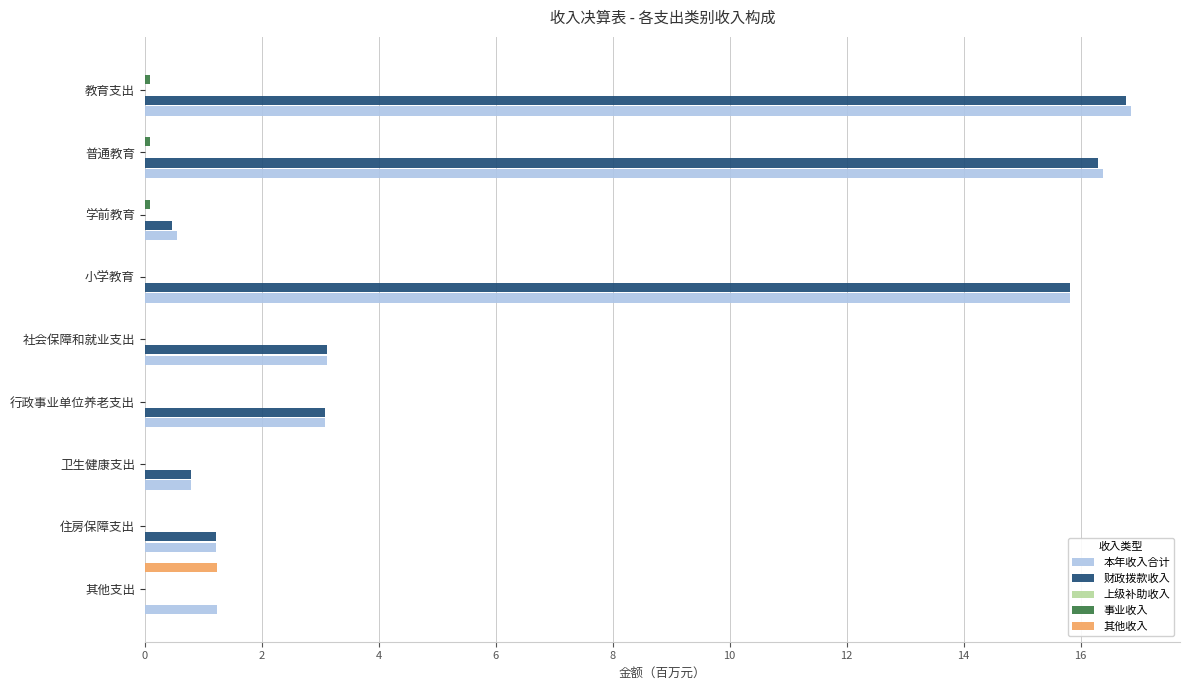

Reading left to right, transcribe all the data shown in this chart.

本年收入合计: 16.9	16.4	0.6	15.8	3.1	3.1	0.8	1.2	1.2
财政拨款收入: 16.8	16.3	0.5	15.8	3.1	3.1	0.8	1.2	0.0
上级补助收入: 0.1	0.1	0.1	0.1	0.1	0.1	0.1	0.1	0.1
事业收入: 0.1	0.1	0.1	0.0	0.0	0.0	0.0	0.0	0.0
其他收入: 0.0	0.0	0.0	0.0	0.0	0.0	0.0	0.0	1.2